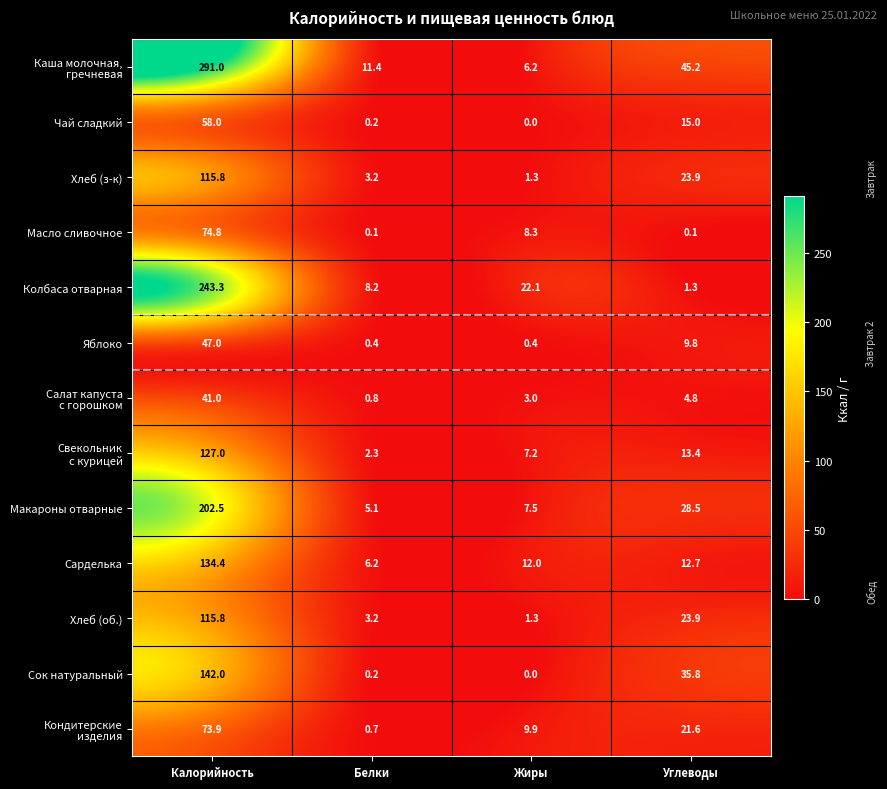

Where is Масло сливочное nearest to the value 37?

Жиры